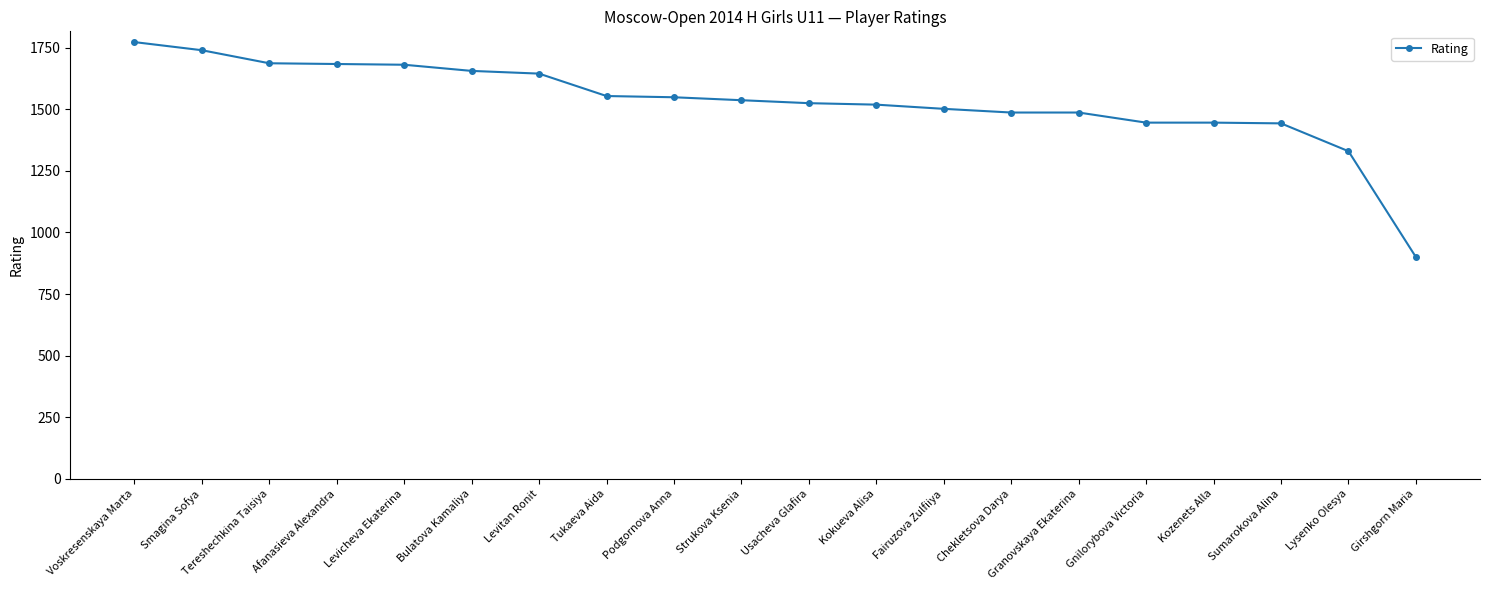

What is the approximate value at Strukova Ksenia, to the nearest 50?

1550